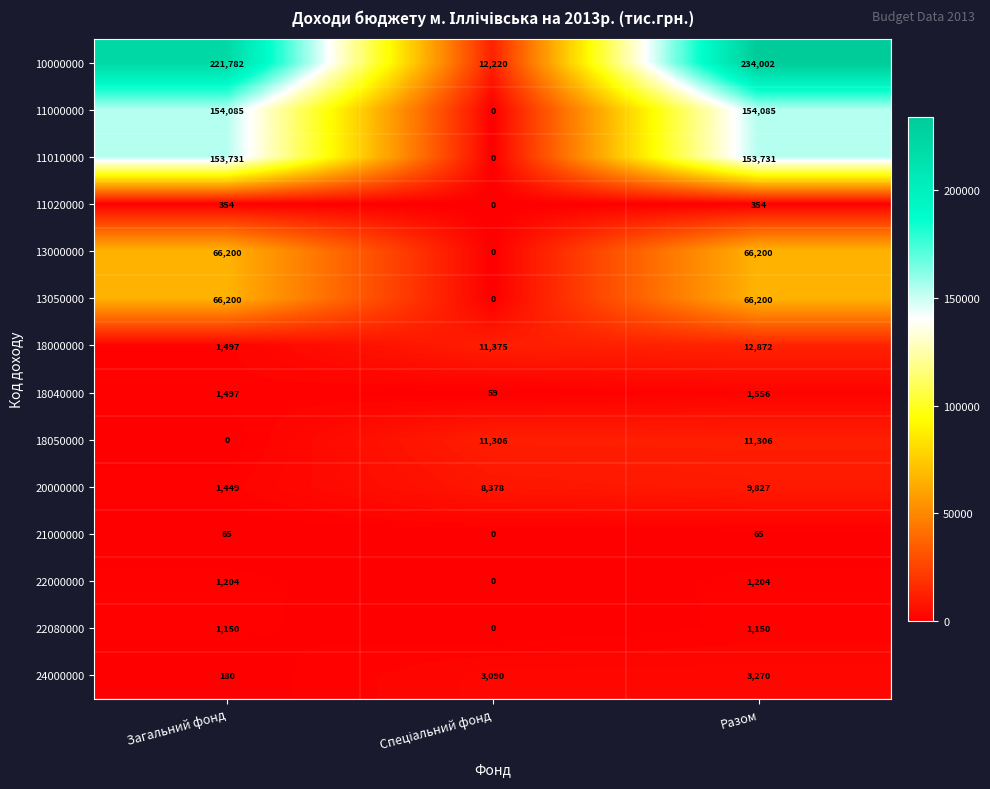

How many values in the 21000000 series are below 65?

1